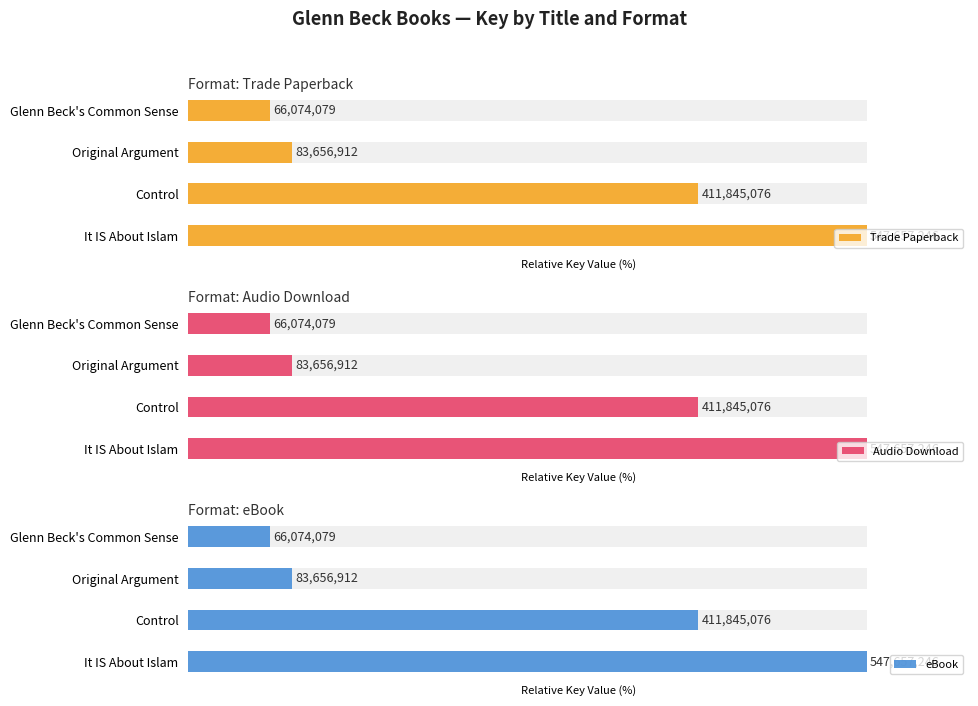

Which series has the largest range (max minus min)?

Trade Paperback